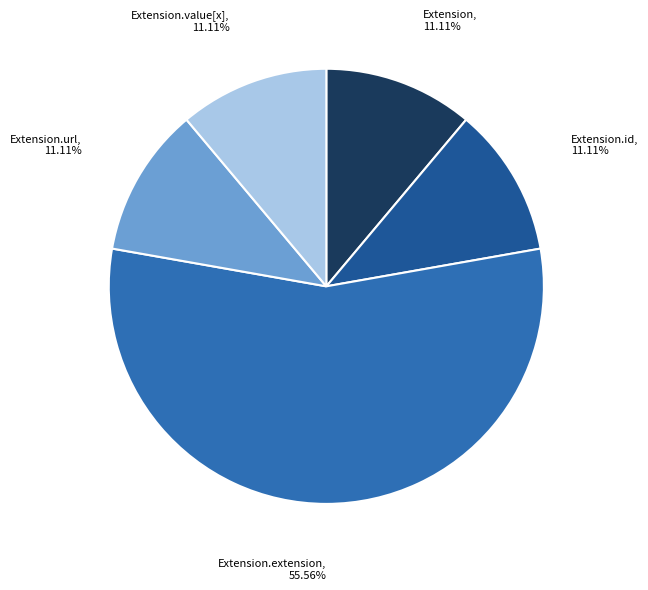

Does any single category account for the majority?

Yes